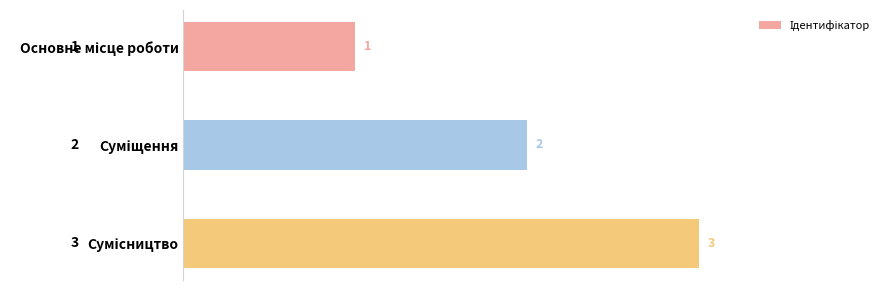

How many bars are there in total?

3